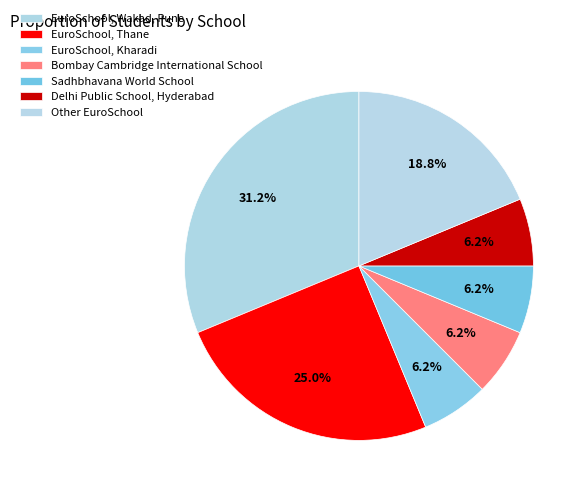

Is there a majority slice in this chart?

No